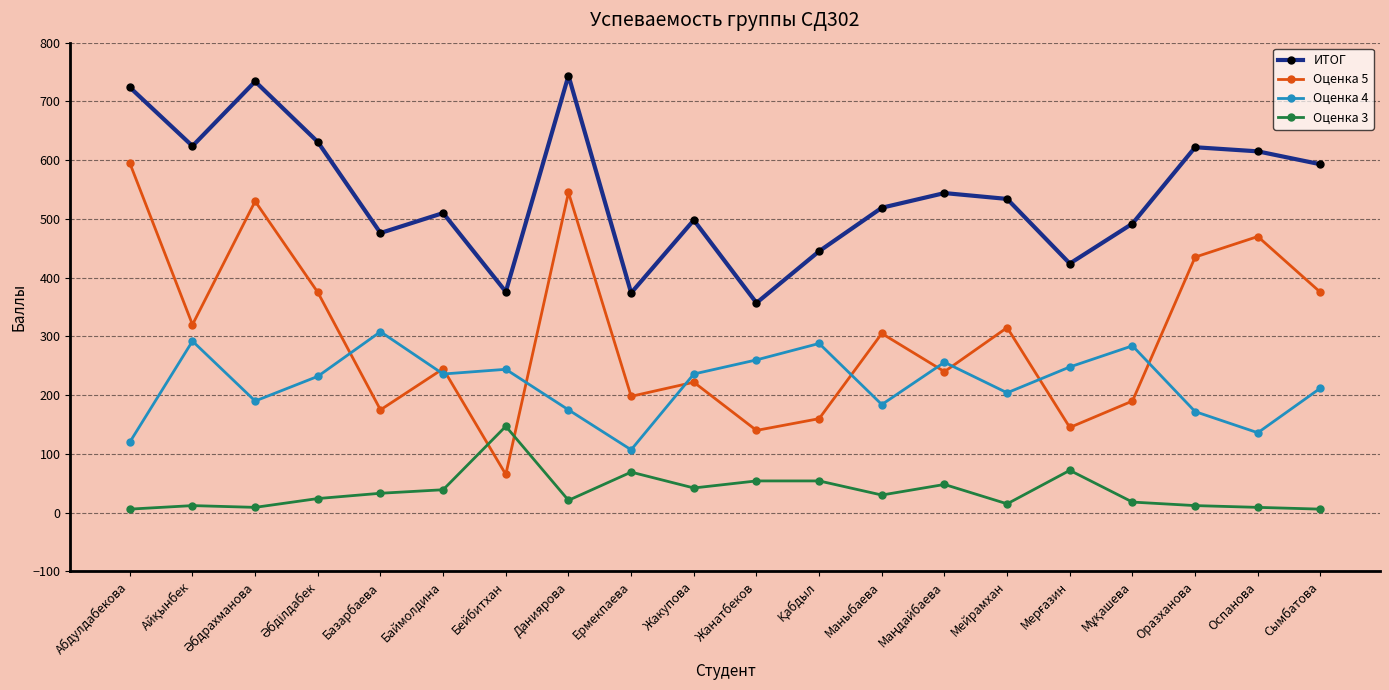

Read the Оценка 4 value at Мейрамхан.

204